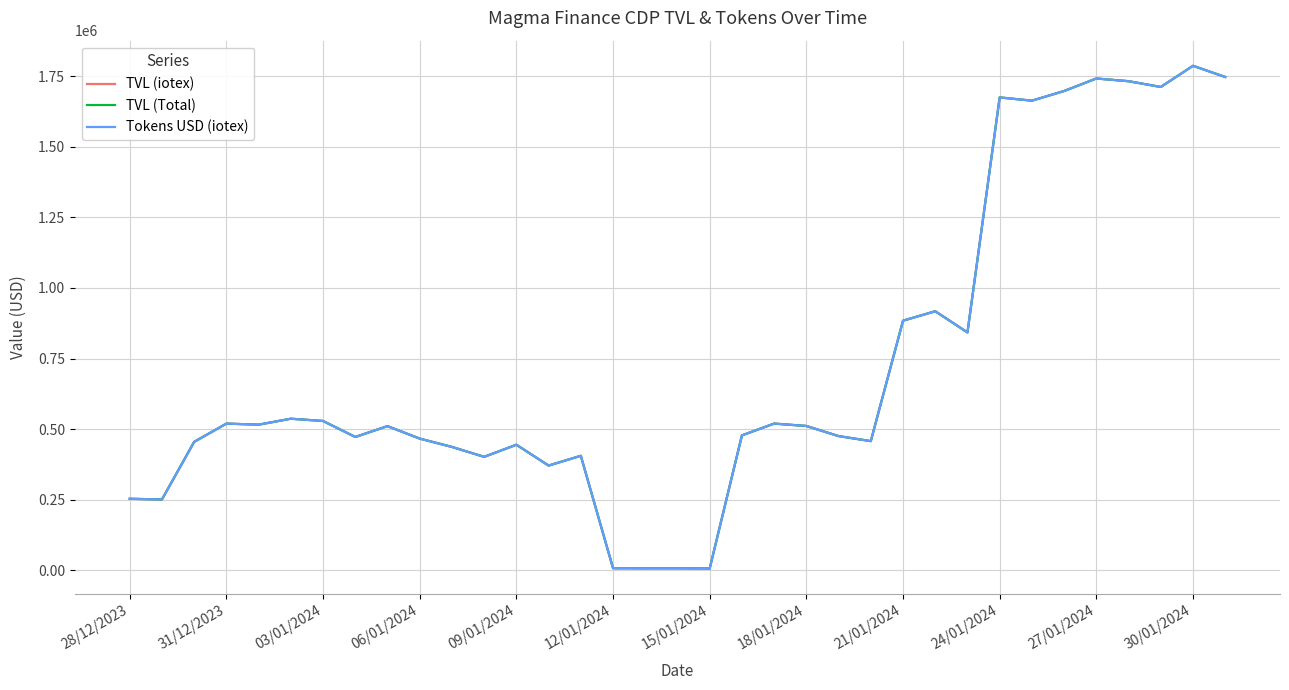

At how many categories does at least one series exceed 1069851?

8